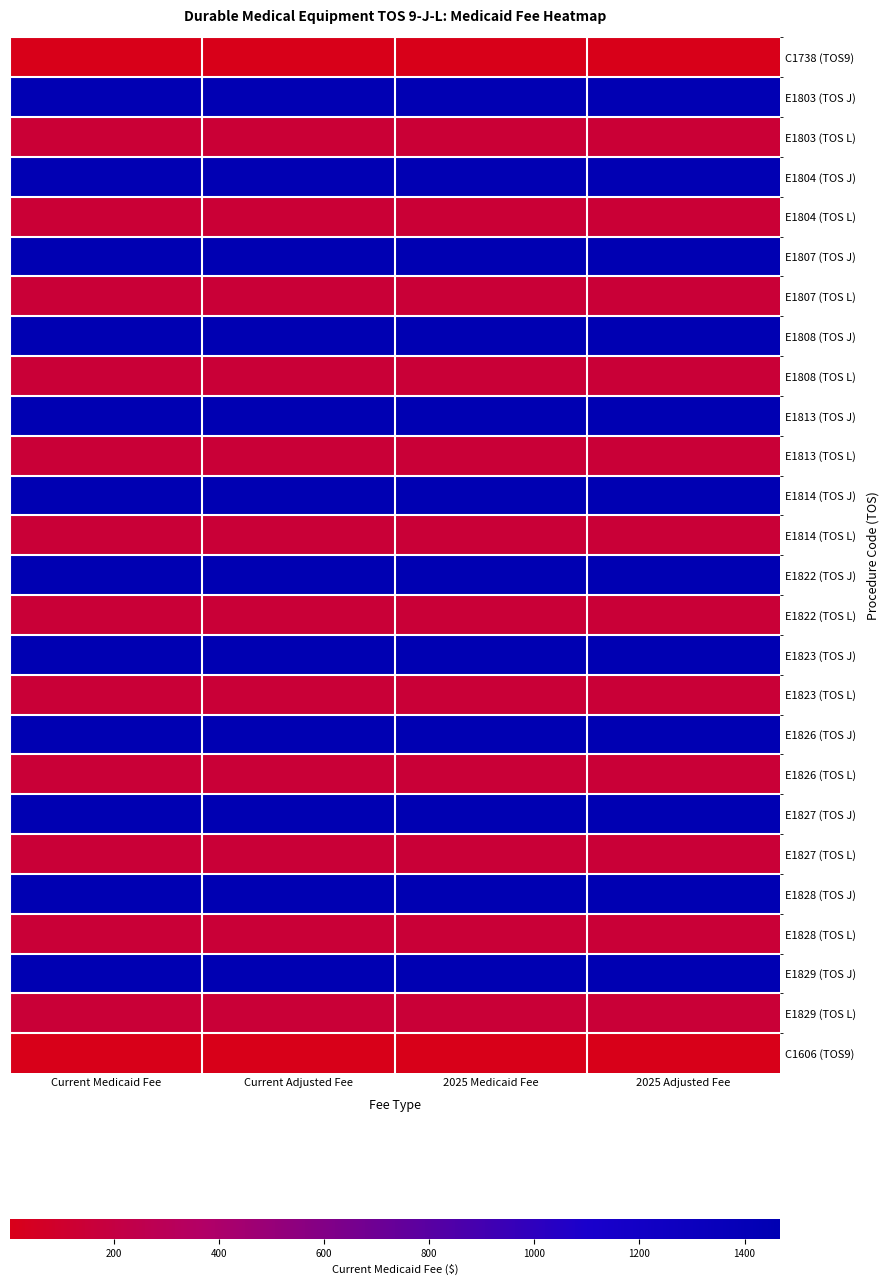

What is the minimum value shown in the chart?

2.7